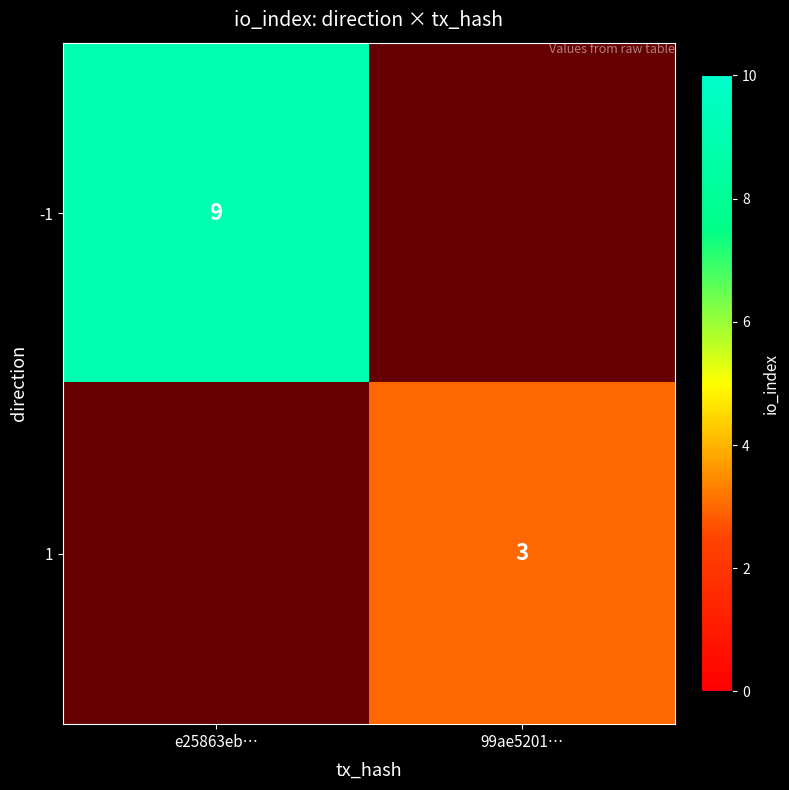

True or false: -1 has a value of 14 at e25863eb….

False